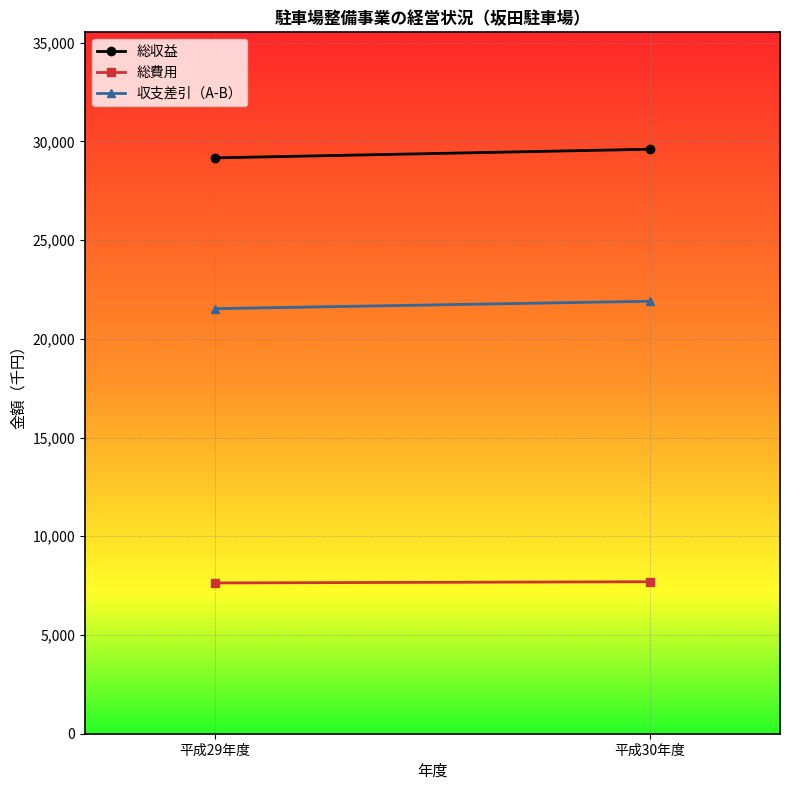

What is the sum of the 総費用 values at 平成29年度 and 平成30年度?

15333